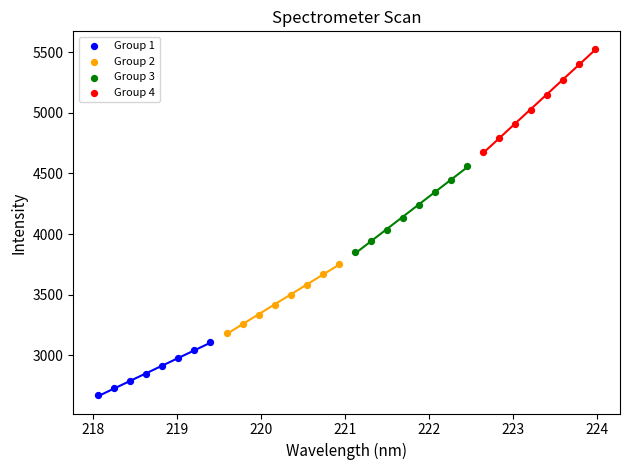

Which series has the widest spread of Y values?

Group 4